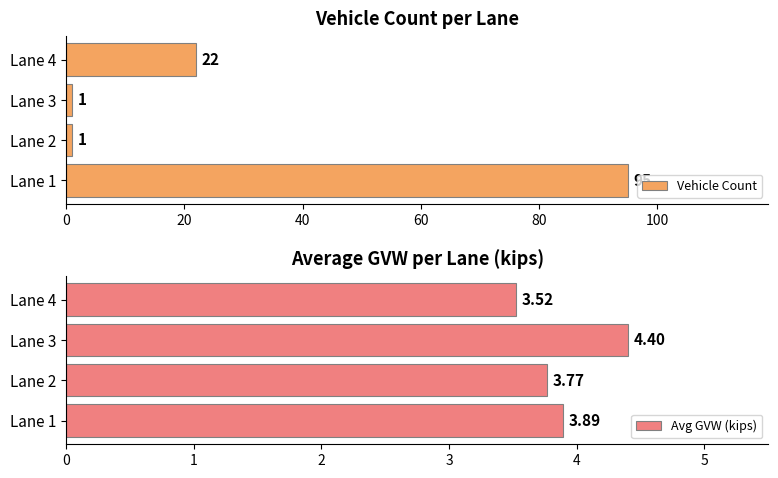

What is the value of the Vehicle Count bar at the 3rd from the left?

1.0